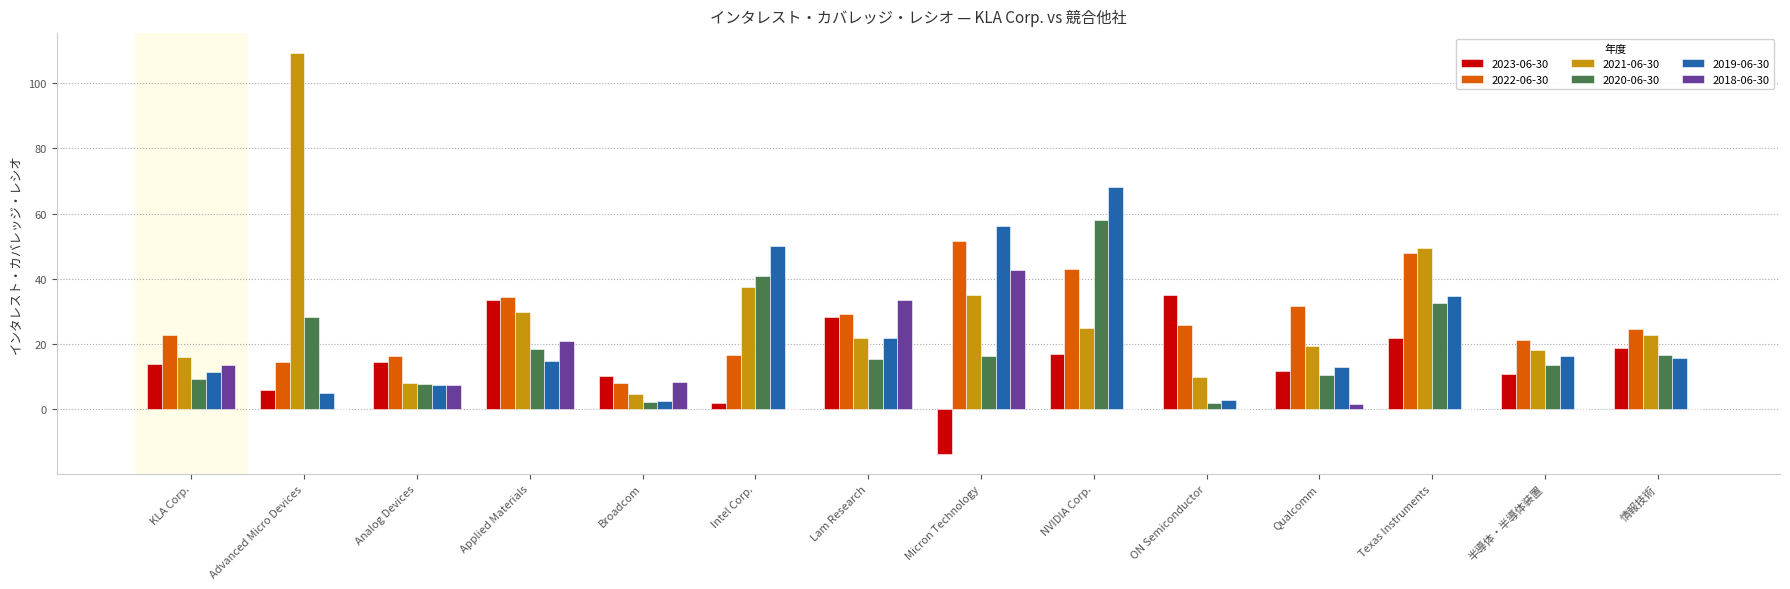

Is the value of 2021-06-30 at Analog Devices greater than the value of 2022-06-30 at KLA Corp.?

No